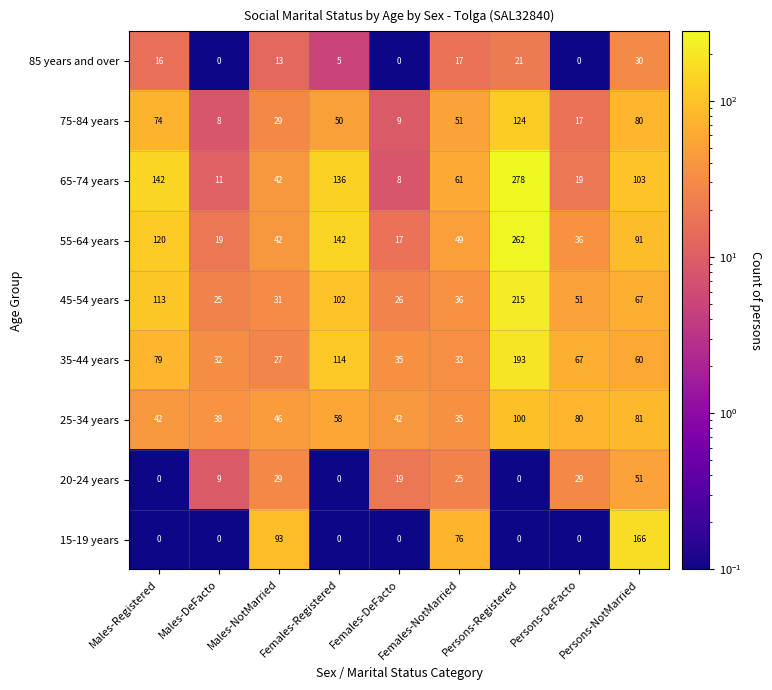

What is the maximum value shown in the chart?

278